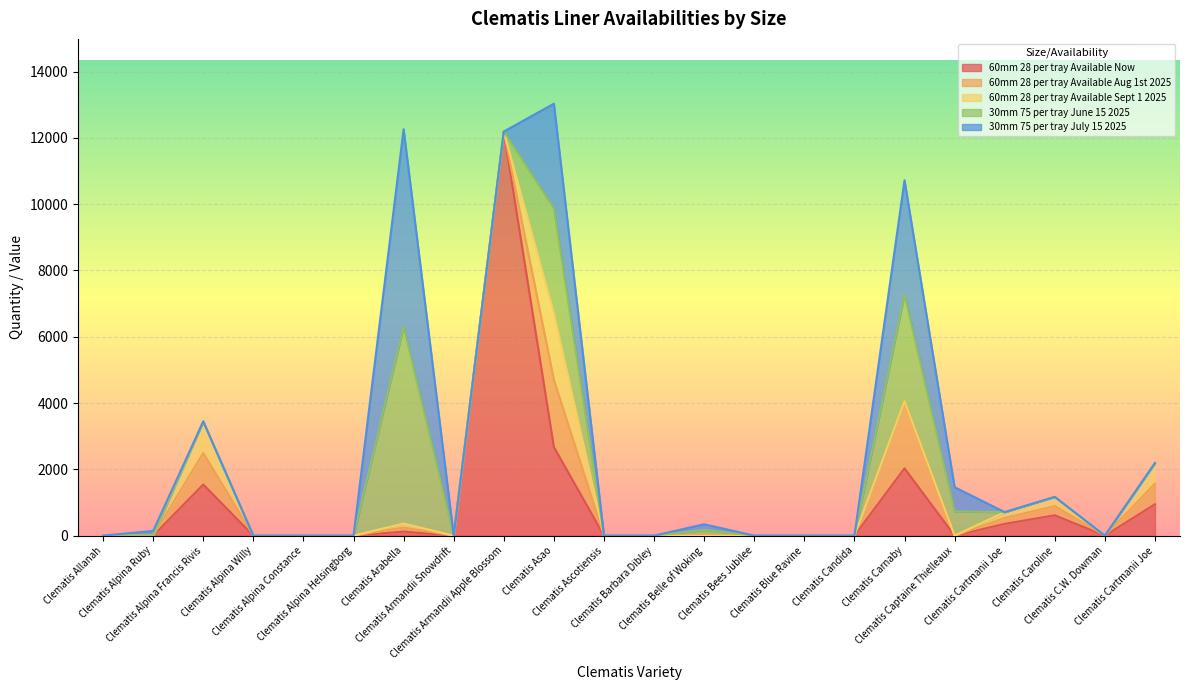

What is the label of the 22nd point from the left?

Clematis Cartmanii Joe